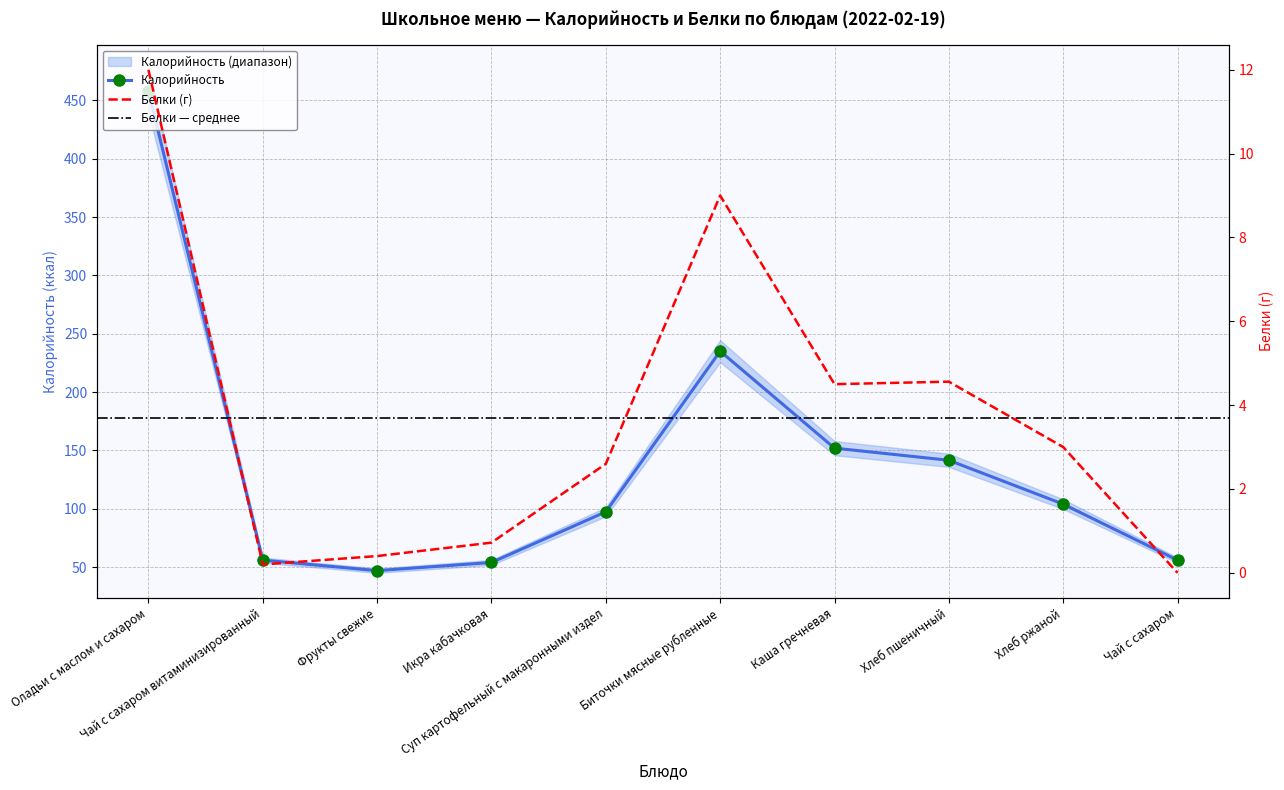

How many interior local valleys does the Белки series have?

2